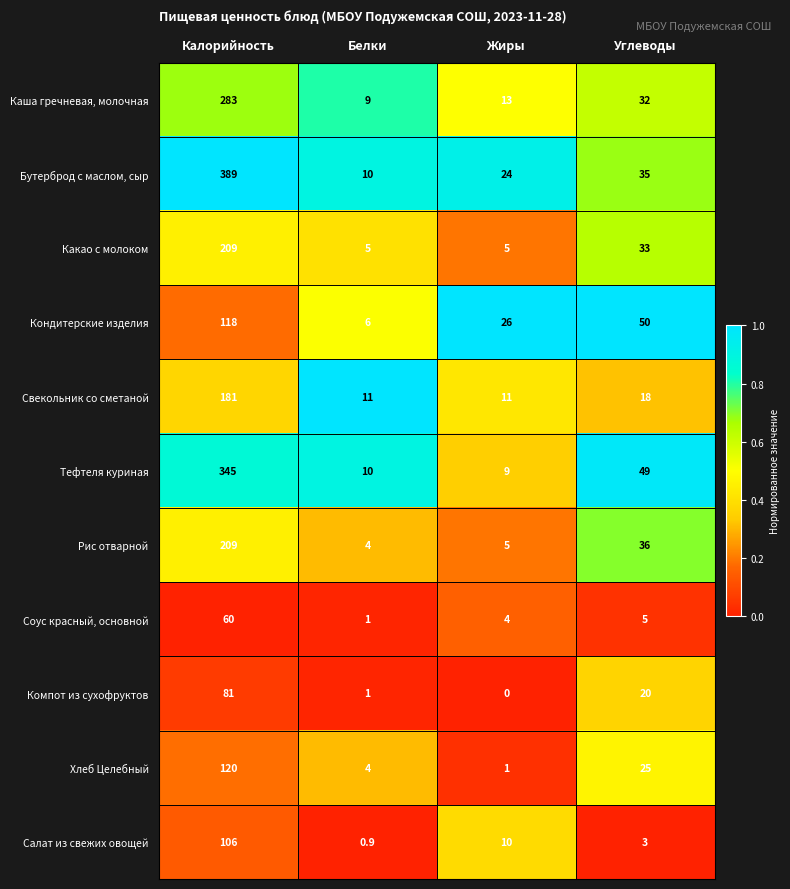

List the labels in order of Бутерброд с маслом, сыр value, largest first.

Калорийность, Углеводы, Жиры, Белки